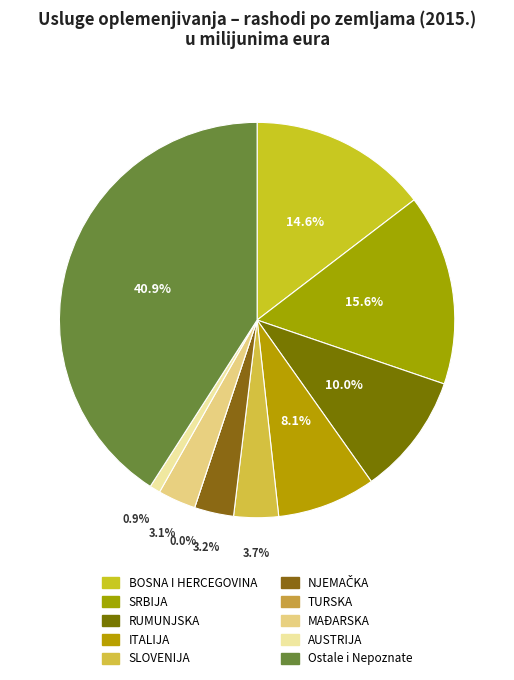

Is AUSTRIJA the majority of the pie?

No